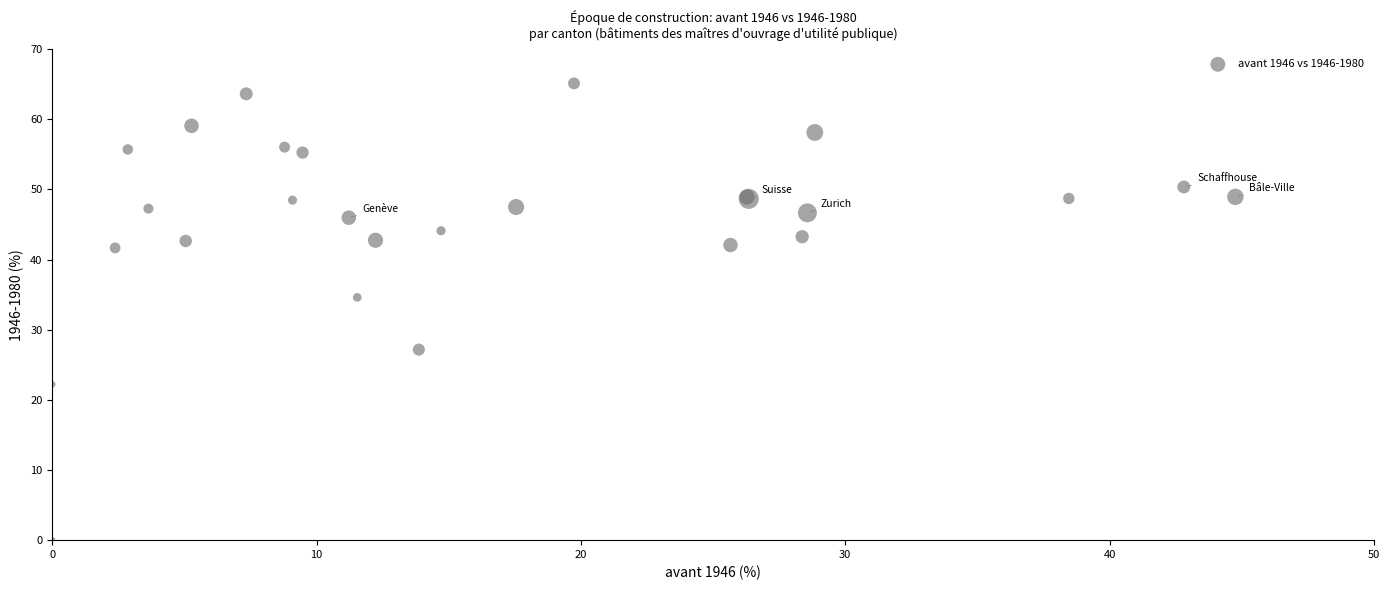

What Y value in the scatter plot is closest to 32?

34.6